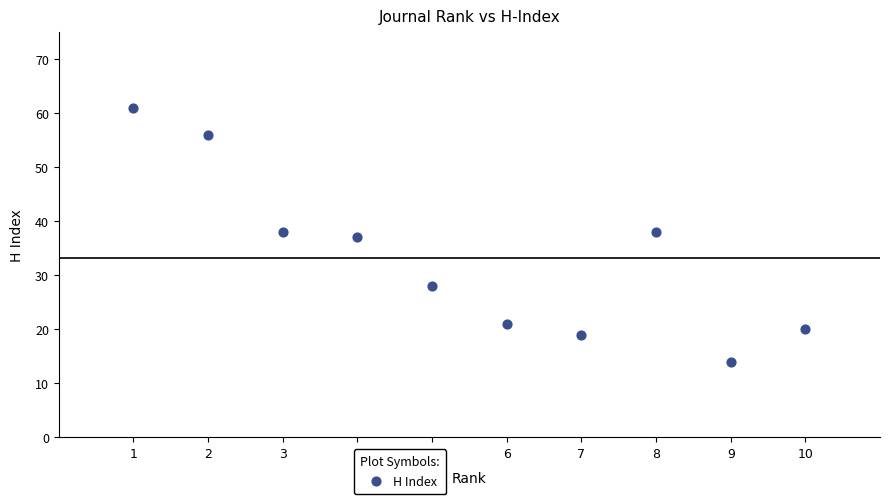

What is the average Y value?

33